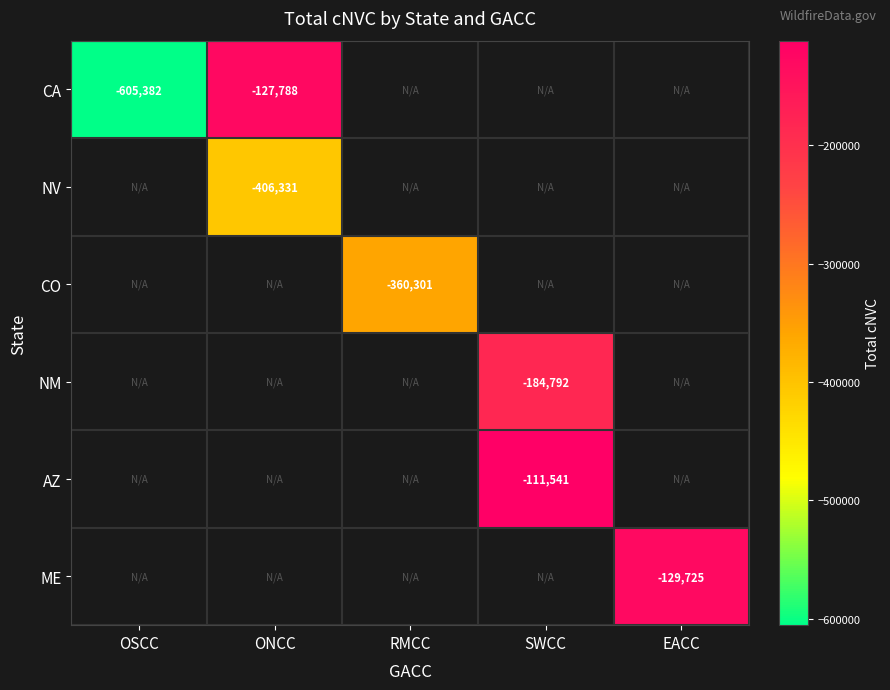

Is it true that NM equals -257586 at SWCC?

False